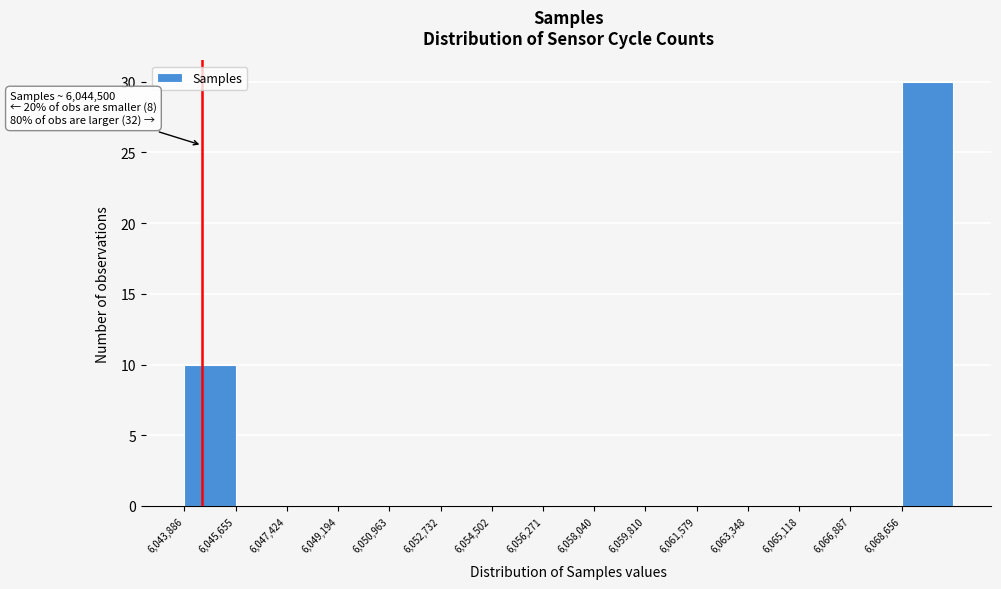

Over which range of the x-axis is the bar tallest?

6068600 to 6070400